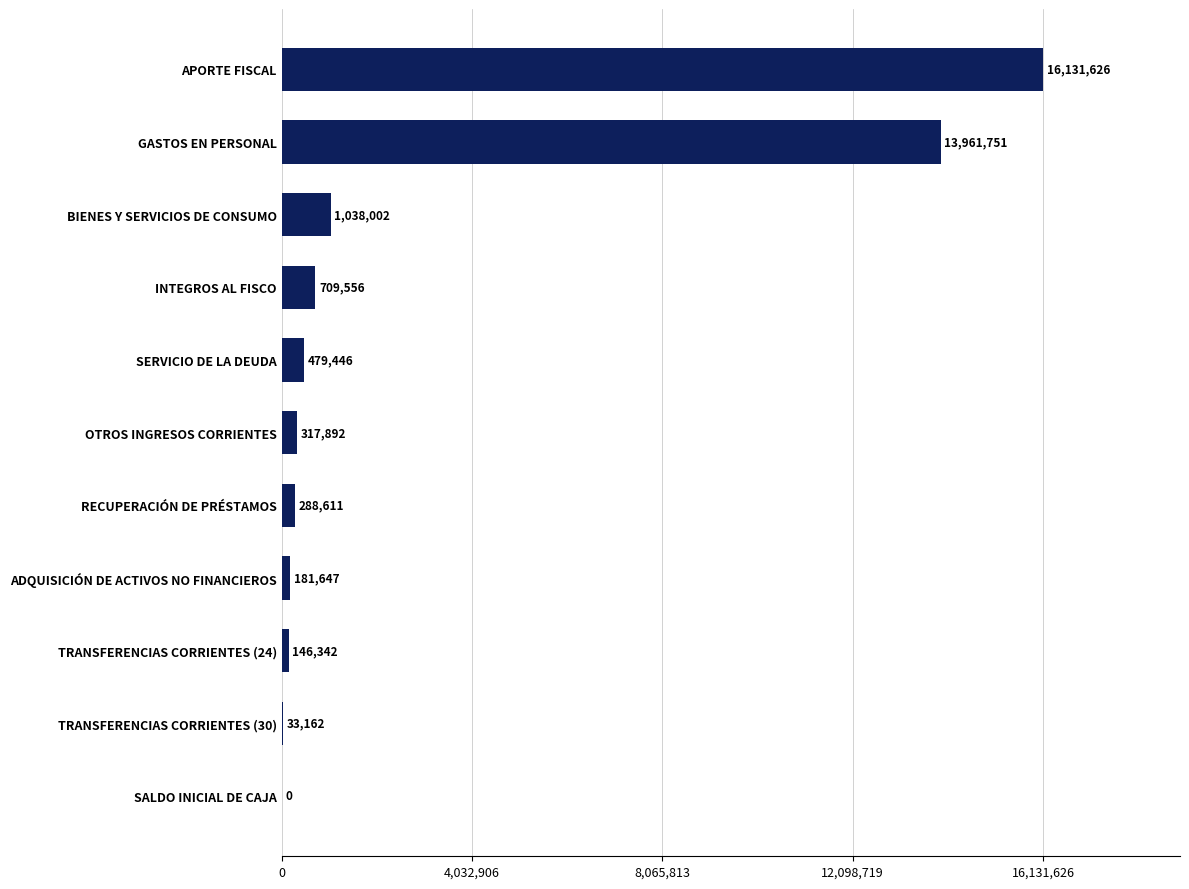

How many series are shown in this chart?

1